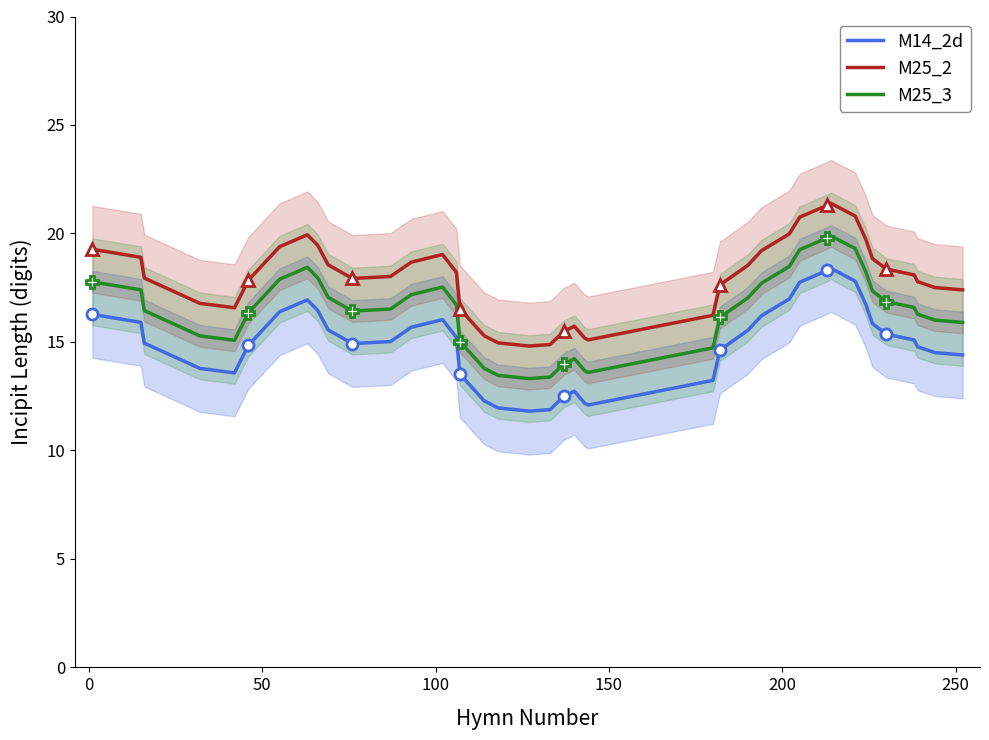

True or false: M14_2d and M25_2 intersect in this chart.

False